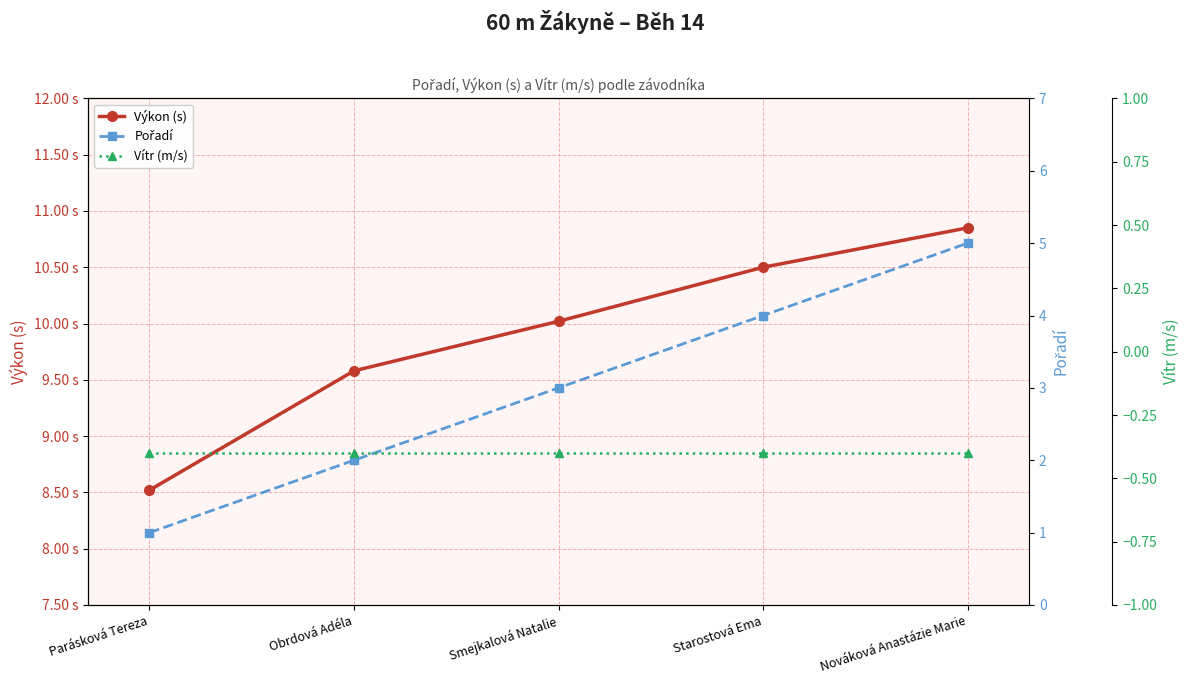

What position from the right is Starostová Ema?

2